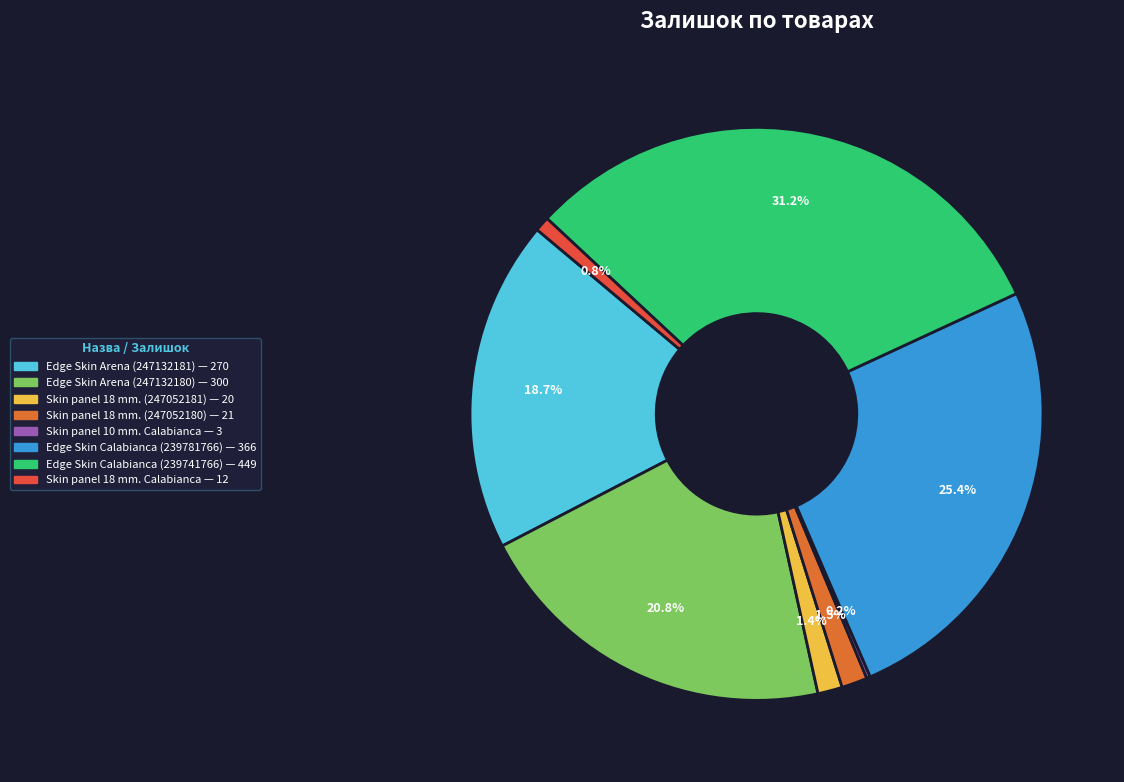

Count the number of slices in the pie.

8